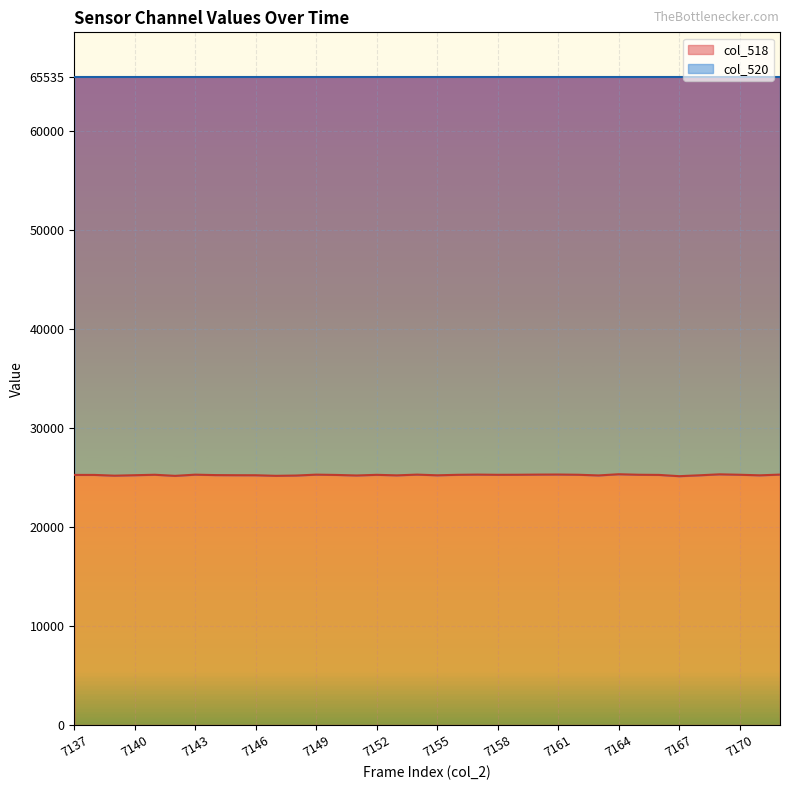

What is the value of the 8th point from the left?

25253